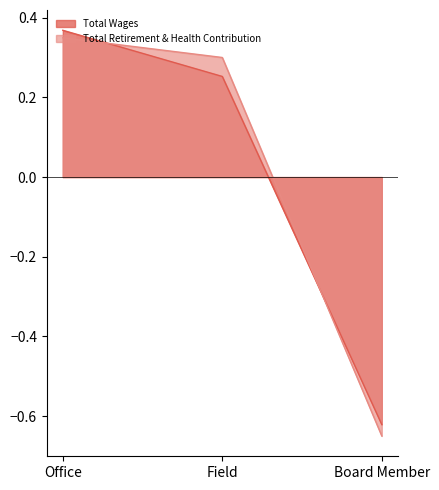

Rank the categories by Total Wages value from highest to lowest.

Office, Field, Board Member